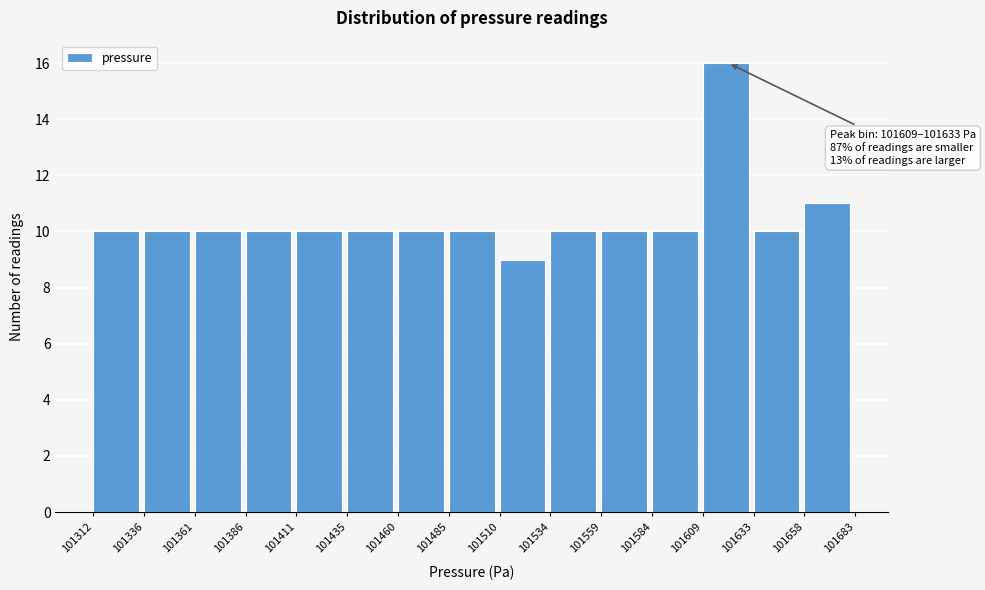

Which range on the x-axis has the tallest bar?

101609 to 101633